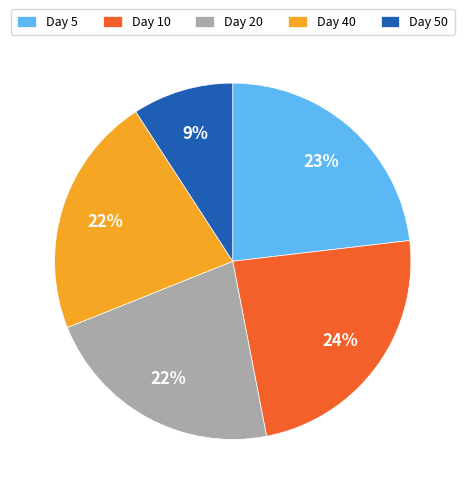

Combined, do Day 40 and Day 10 account for over 50%?

No